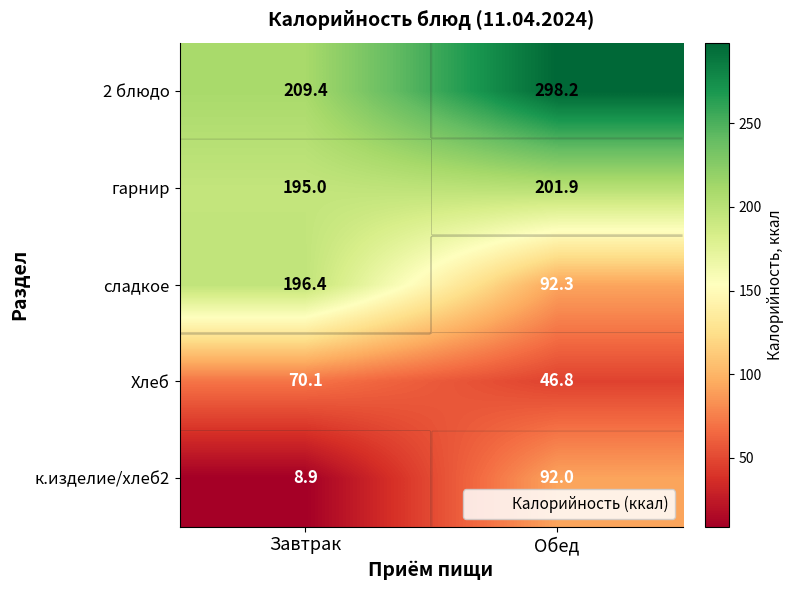

Where does the гарнир series first go above 201?

Обед